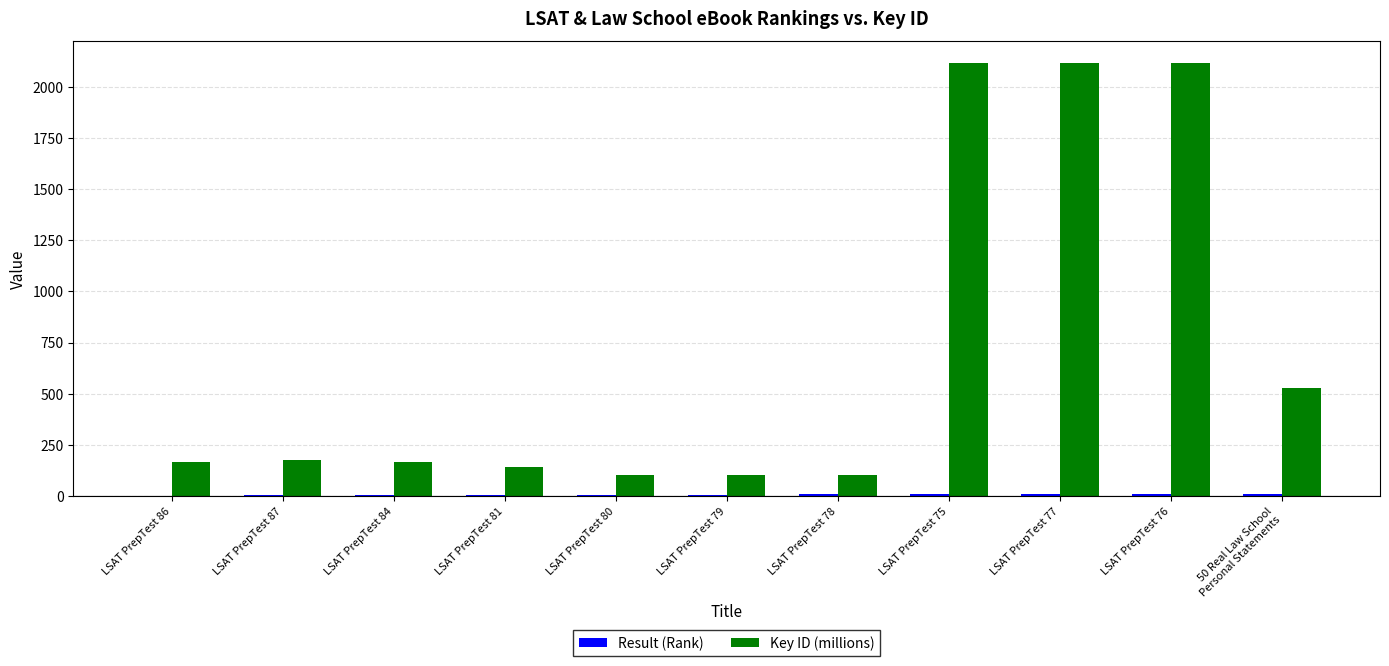

True or false: Key ID (millions) has a value of 283.0 at LSAT PrepTest 87.

False